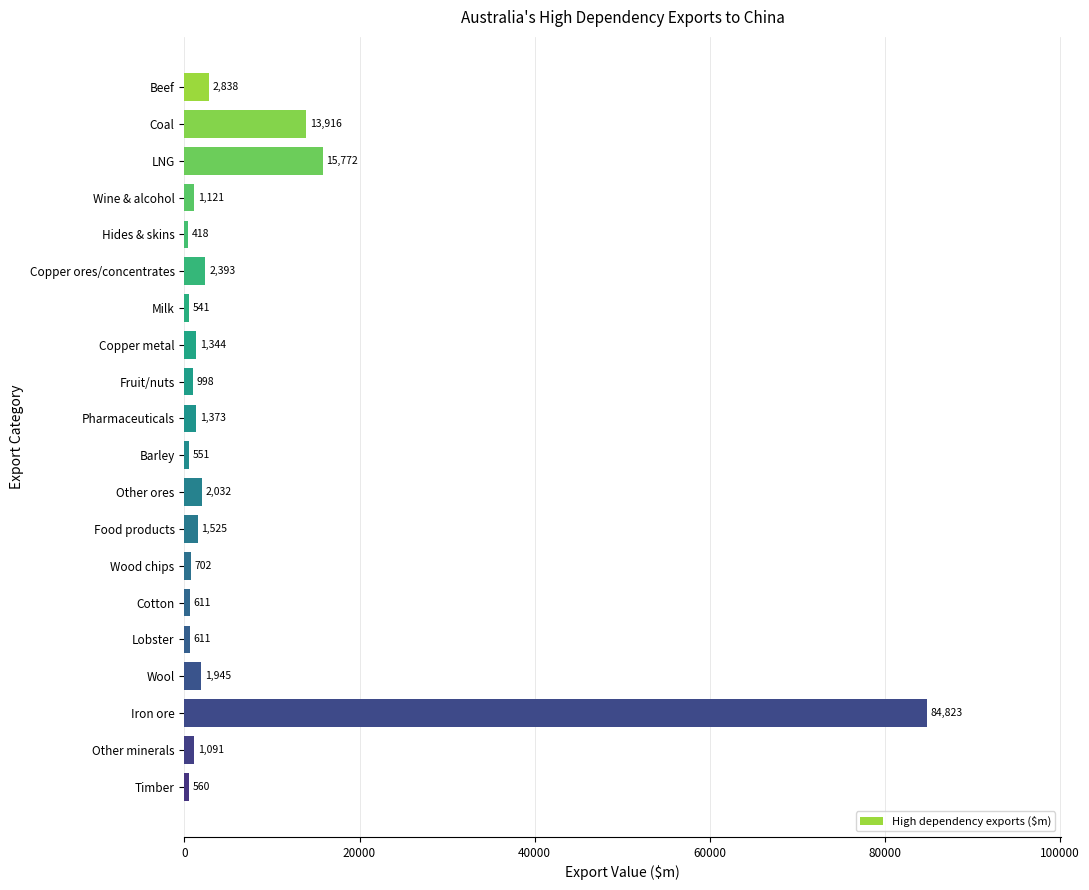

Which label corresponds to the largest value in the chart?

Iron ore